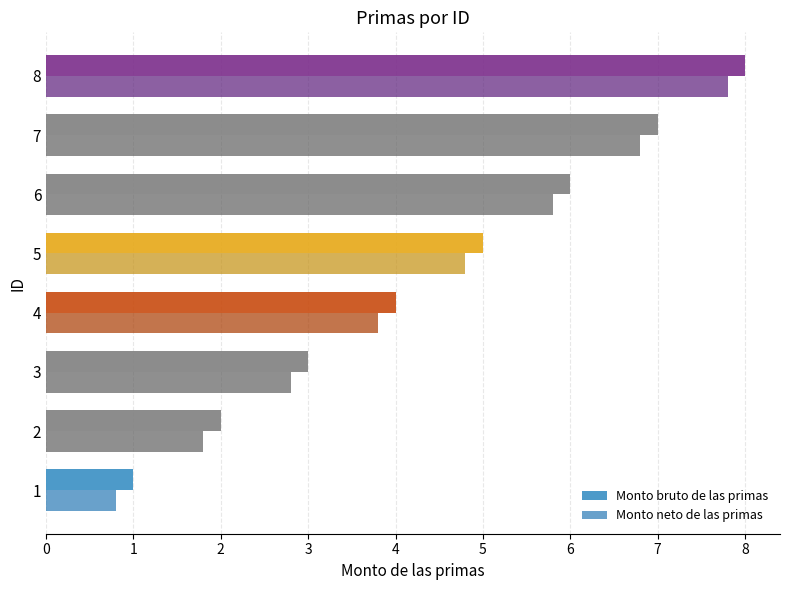

How many values in the Monto neto de las primas series exceed 4?

4